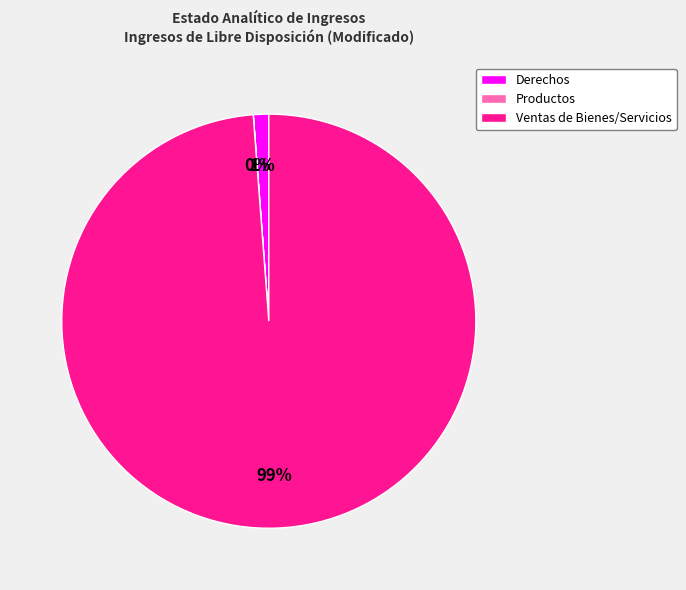

The Derechos slice represents 1% of the pie. True or false?

True